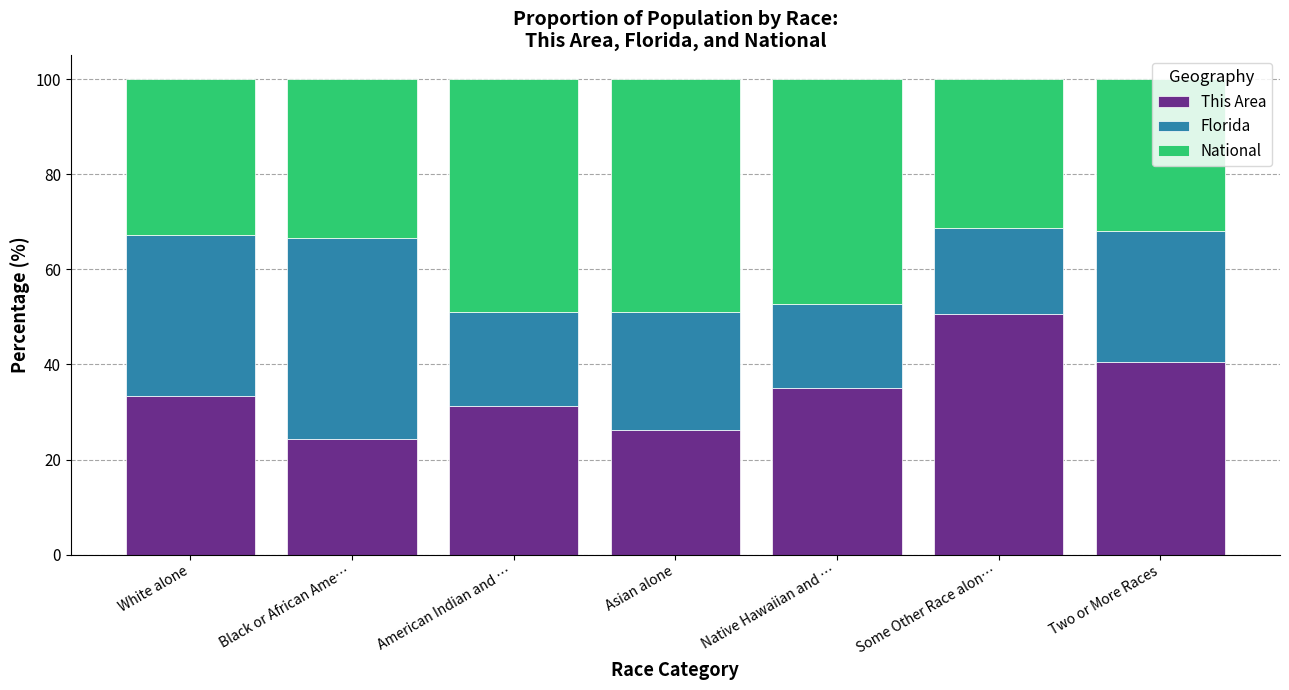

What is the sum of all This Area values?

241.2